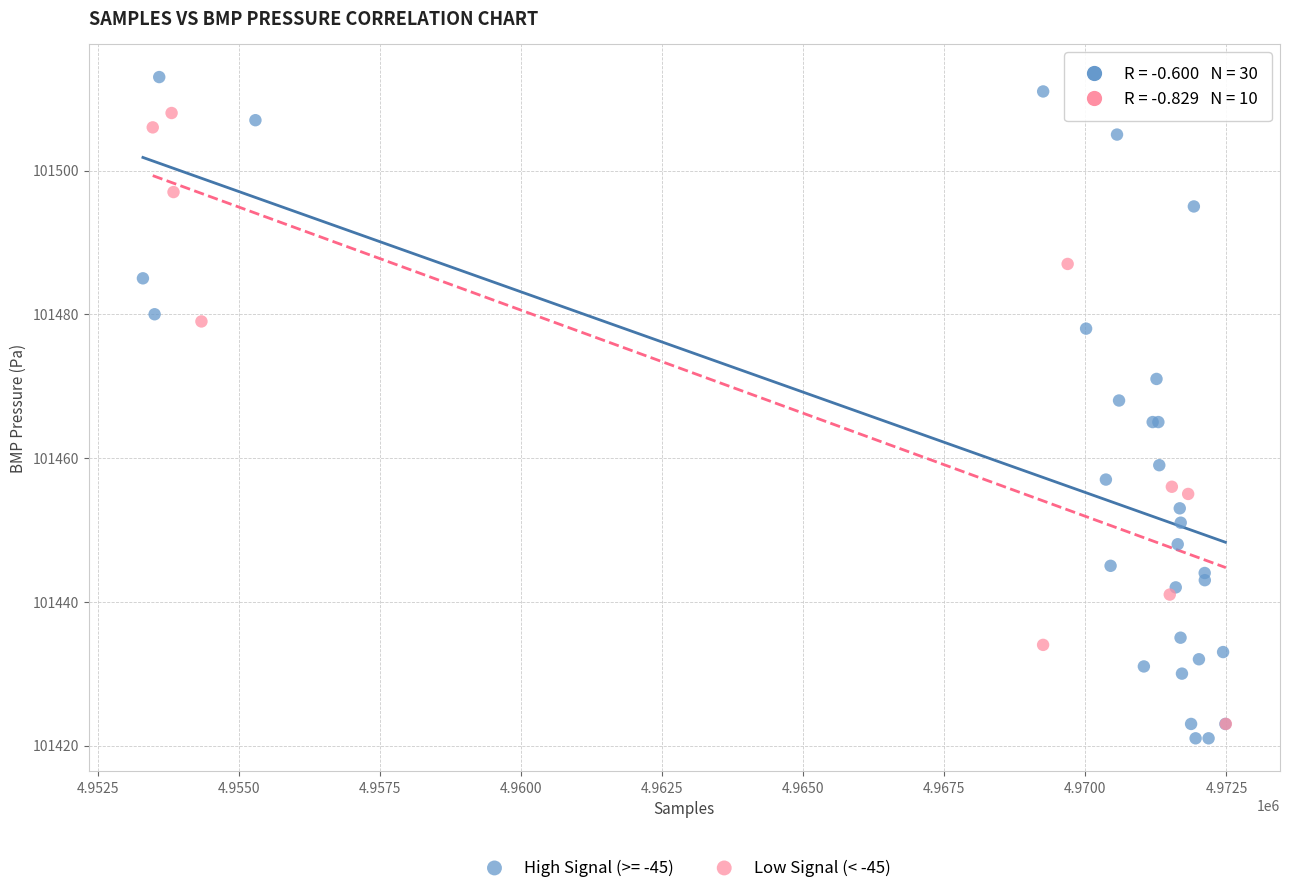

Which series contains the highest Y value?

High Signal (>= -45)